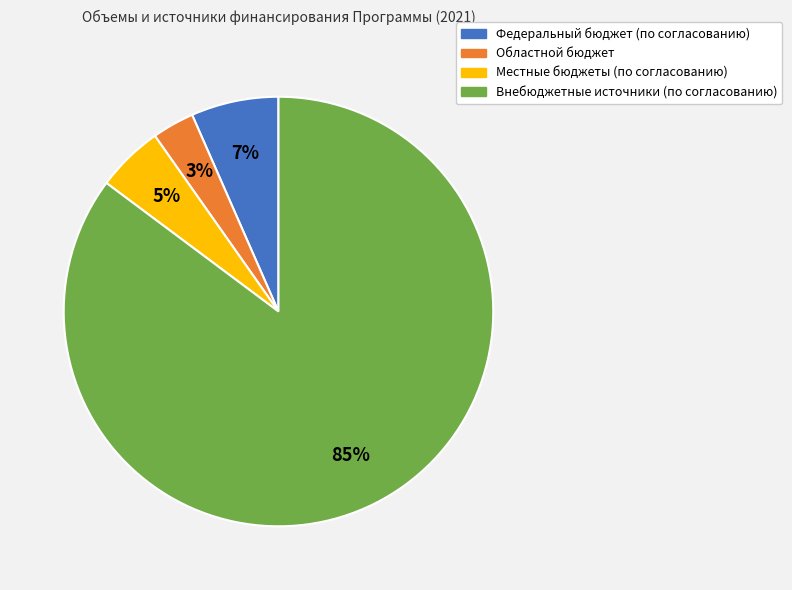

Between Внебюджетные источники (по согласованию) and Местные бюджеты (по согласованию), which is larger?

Внебюджетные источники (по согласованию)